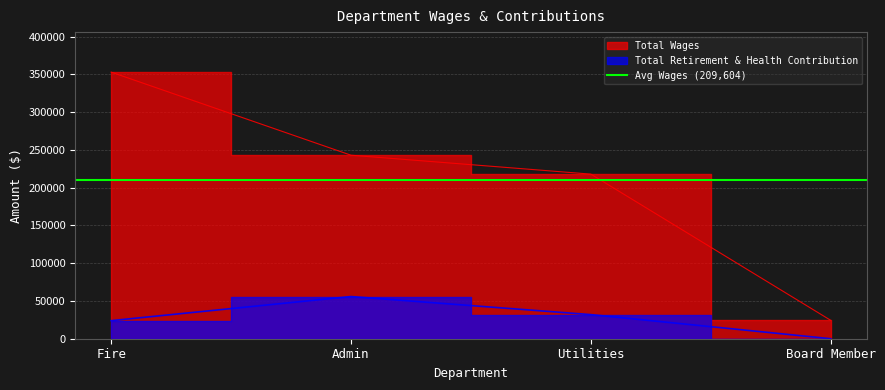

At which category is the sum across all series the highest?

Fire